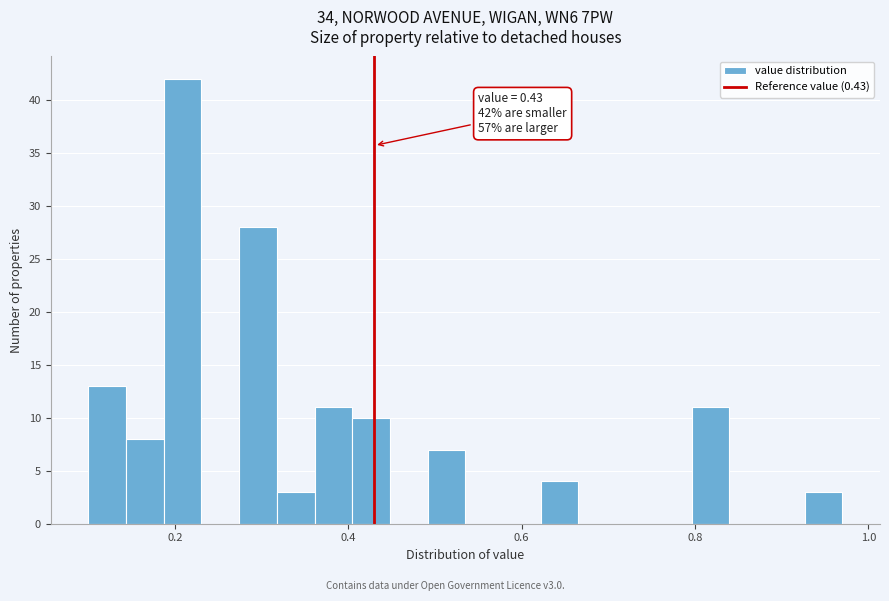

Read against the x-axis, roughly where is the centre of the tallest bar?

0.20